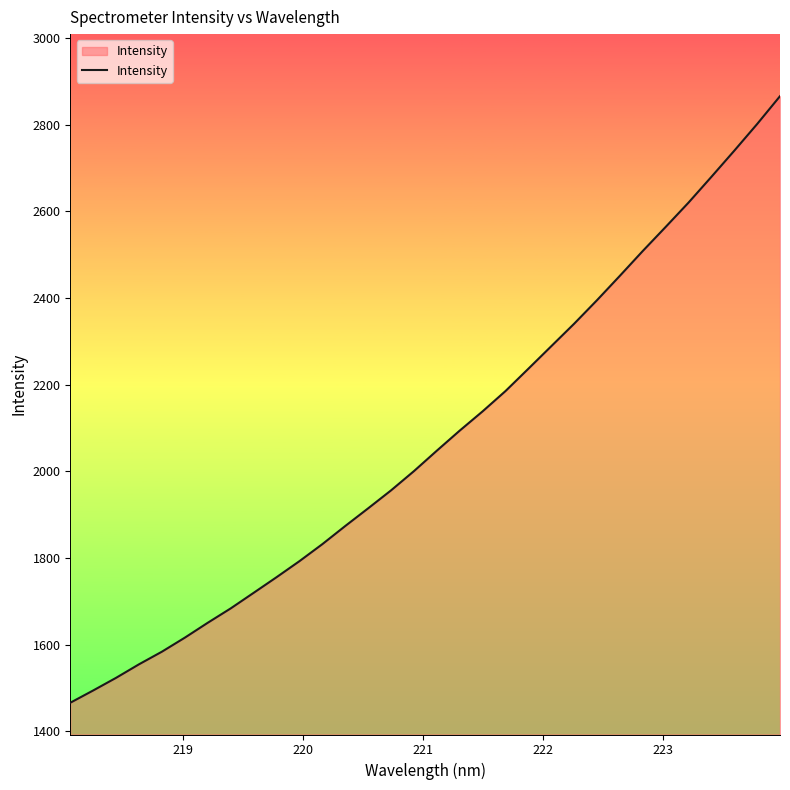

Reading right to left, transcribe all the data shown in this chart.

2865.8	2801.5	2739.9	2679.6	2620.2	2564.0	2508.5	2451.3	2395.0	2340.6	2288.7	2236.7	2185.2	2138.3	2093.9	2047.5	2000.3	1955.9	1914.5	1873.6	1831.8	1792.5	1755.5	1719.4	1683.5	1650.4	1616.0	1583.6	1554.5	1523.3	1494.1	1465.7